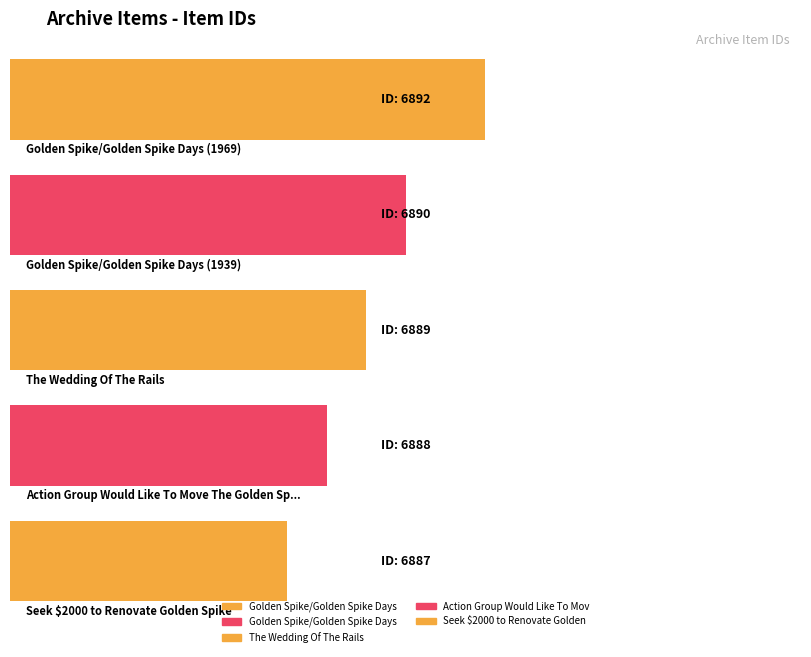

What is the sum of all values?

34446